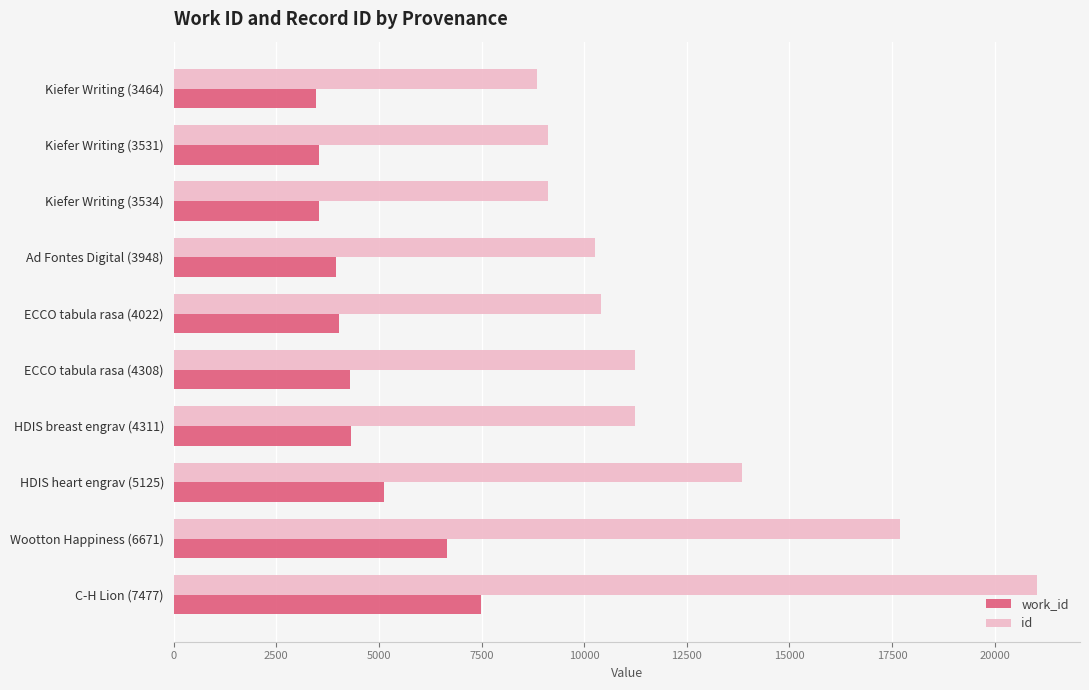

Rank the series by their average value, from lowest to highest.

work_id, id